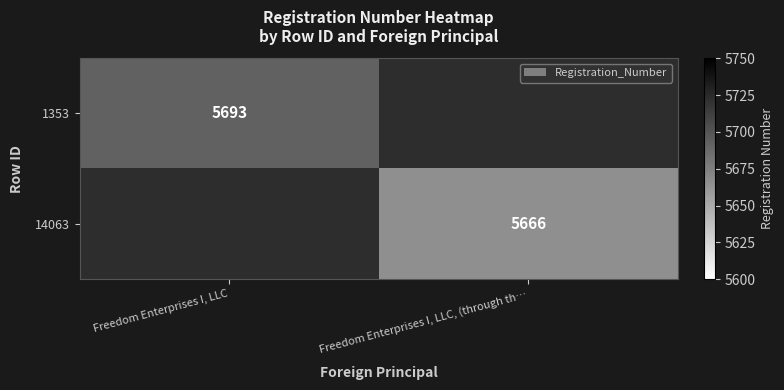

The value of 1353 at Freedom Enterprises I, LLC is 9915. True or false?

False